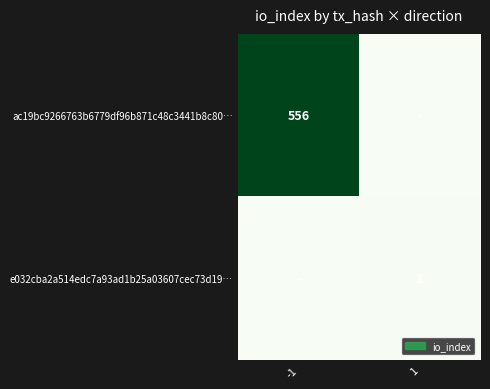

The value of ac19bc9266763b6779df96b871c48c3441b8c80… at -1 is 556. True or false?

True